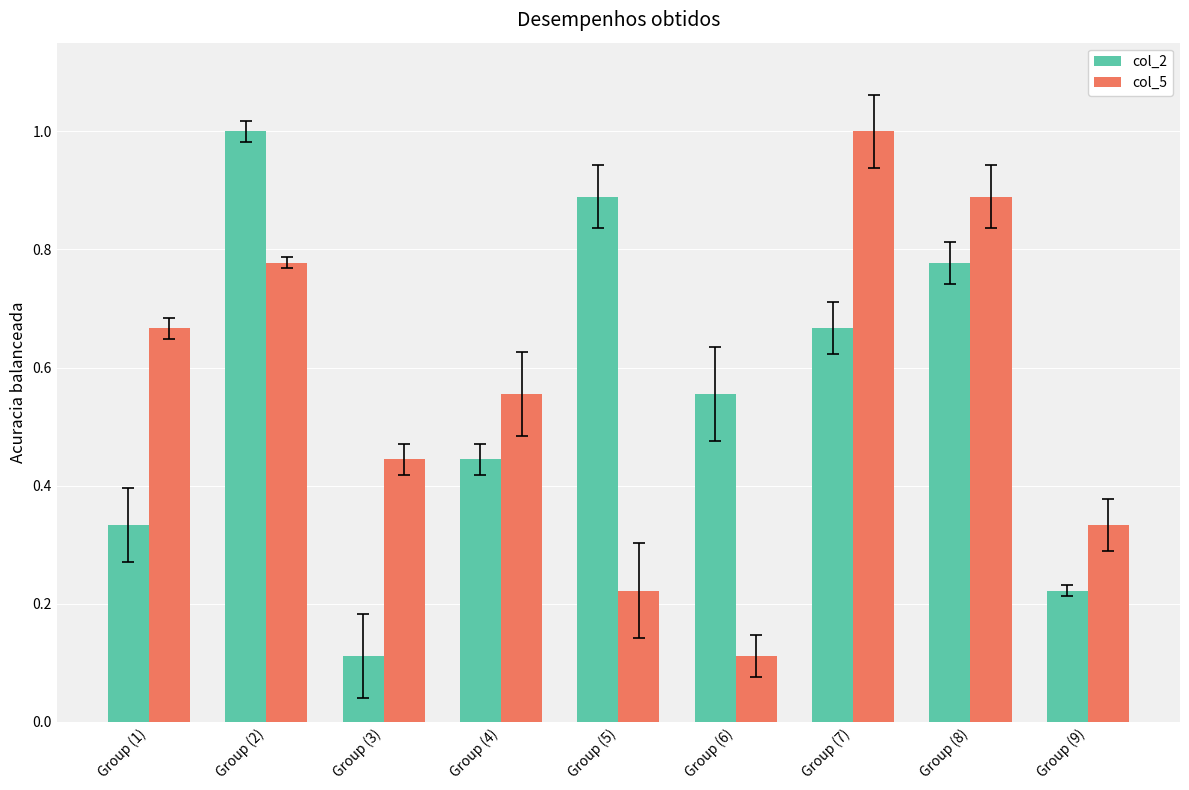

What is the sum of the col_5 values at Group (2) and Group (7)?

1.8